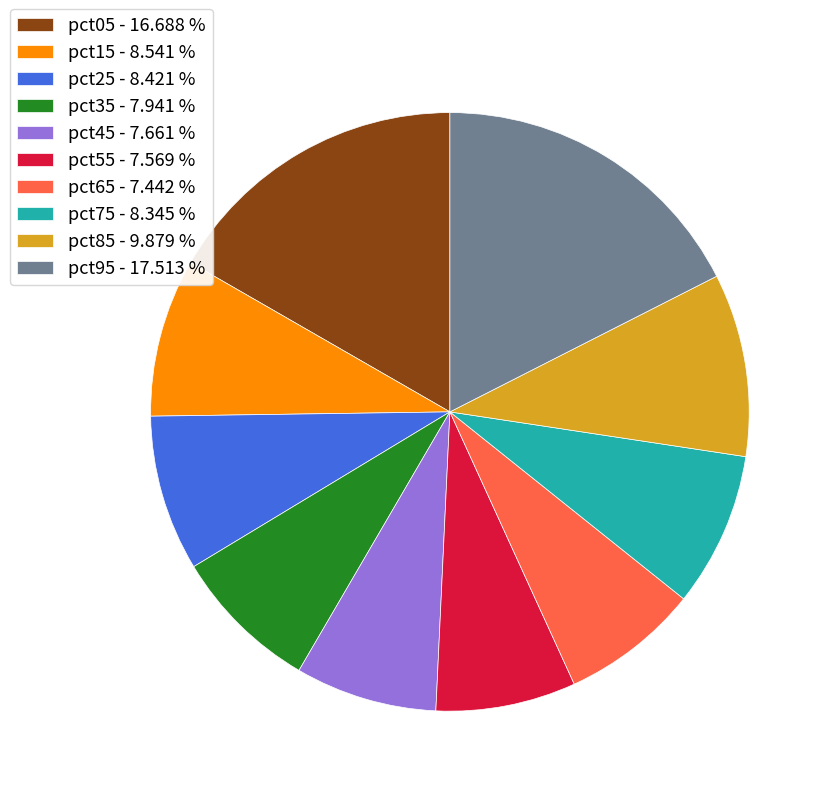

How many slices are in this pie chart?

10